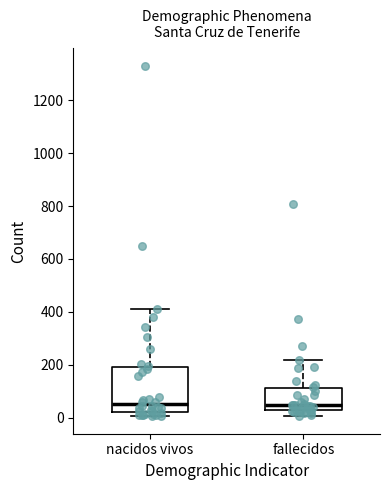

Which box is the tallest, from its lower edge to its upper edge?

nacidos vivos